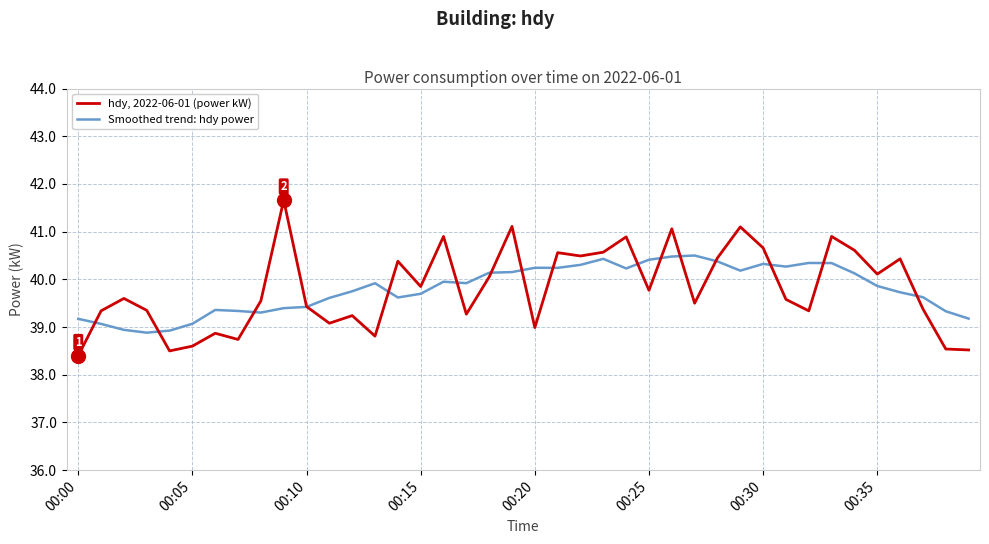

What is the maximum value shown in the chart?

41.7